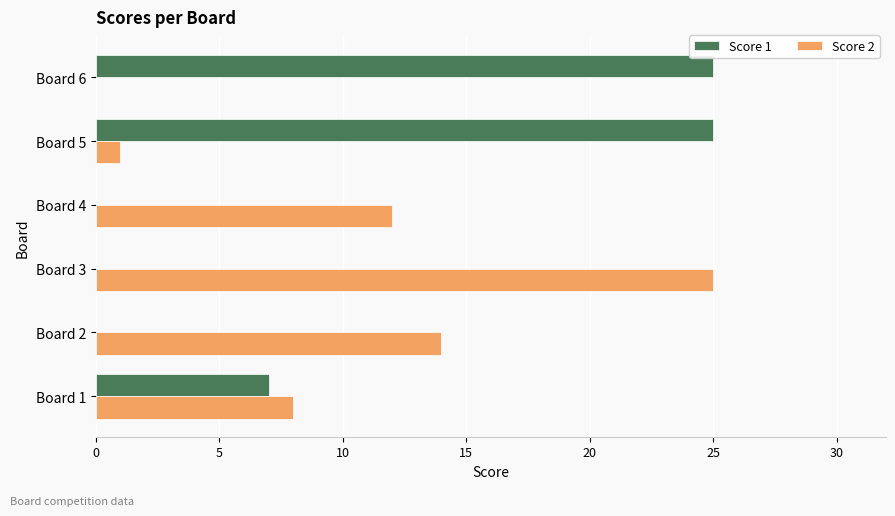

Count the number of data series in this chart.

2